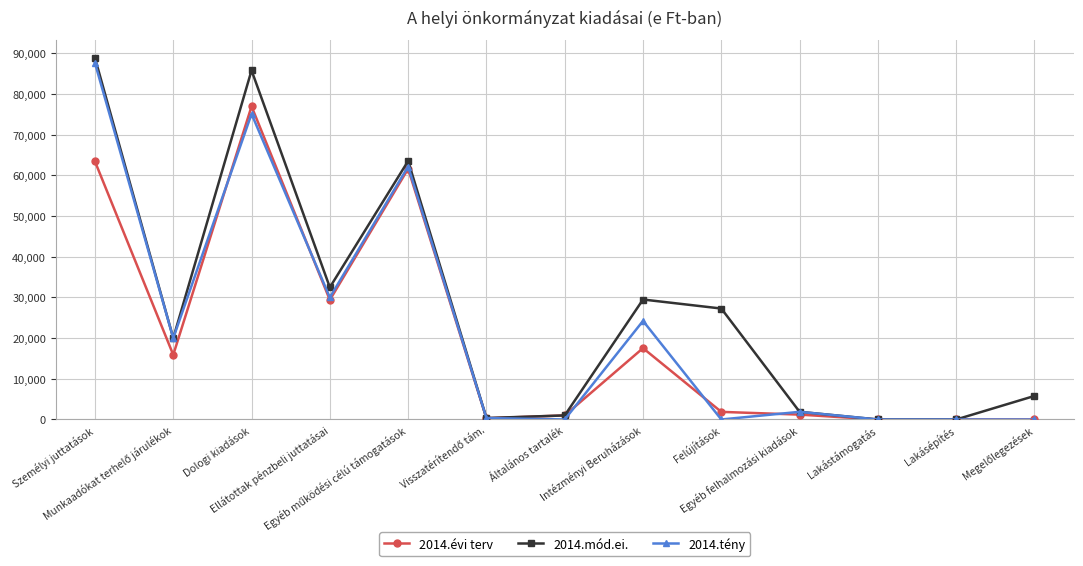

What is the value of the 2014.évi terv point at the 9th from the left?

1873